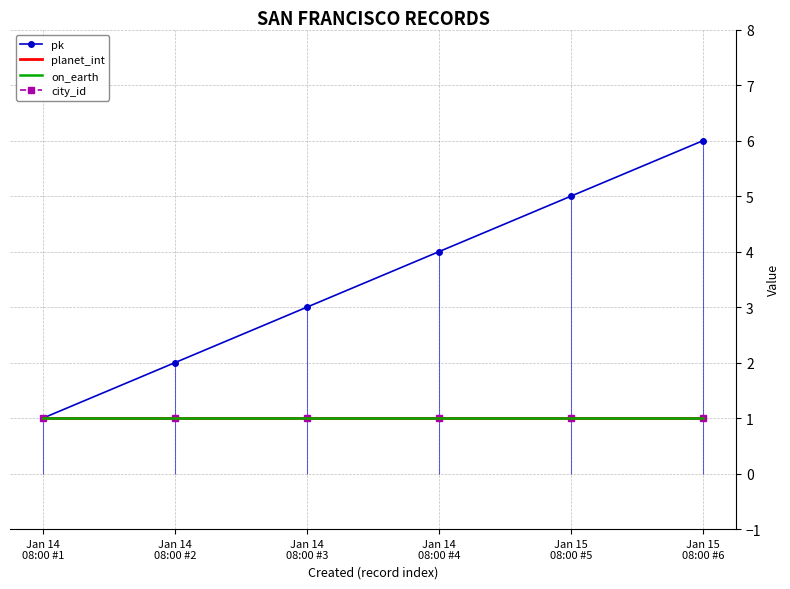

Count the number of data series in this chart.

4